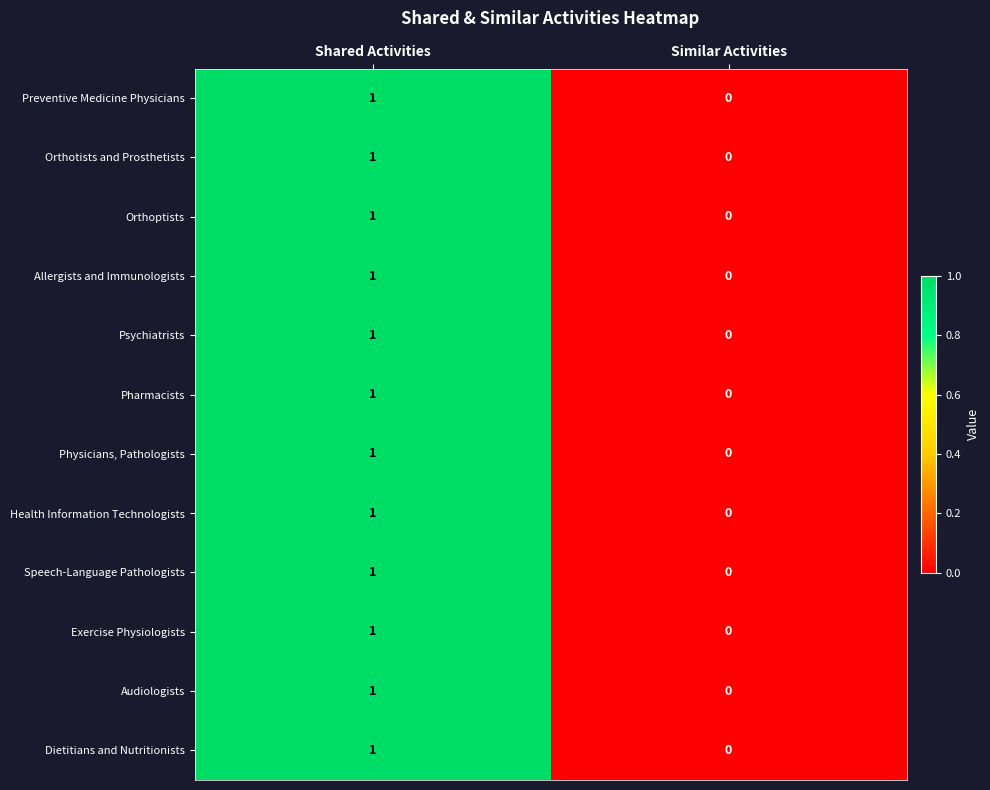

Reading right to left, extract all data points from this chart.

Preventive Medicine Physicians: Similar Activities=0	Shared Activities=1
Orthotists and Prosthetists: Similar Activities=0	Shared Activities=1
Orthoptists: Similar Activities=0	Shared Activities=1
Allergists and Immunologists: Similar Activities=0	Shared Activities=1
Psychiatrists: Similar Activities=0	Shared Activities=1
Pharmacists: Similar Activities=0	Shared Activities=1
Physicians, Pathologists: Similar Activities=0	Shared Activities=1
Health Information Technologists: Similar Activities=0	Shared Activities=1
Speech-Language Pathologists: Similar Activities=0	Shared Activities=1
Exercise Physiologists: Similar Activities=0	Shared Activities=1
Audiologists: Similar Activities=0	Shared Activities=1
Dietitians and Nutritionists: Similar Activities=0	Shared Activities=1